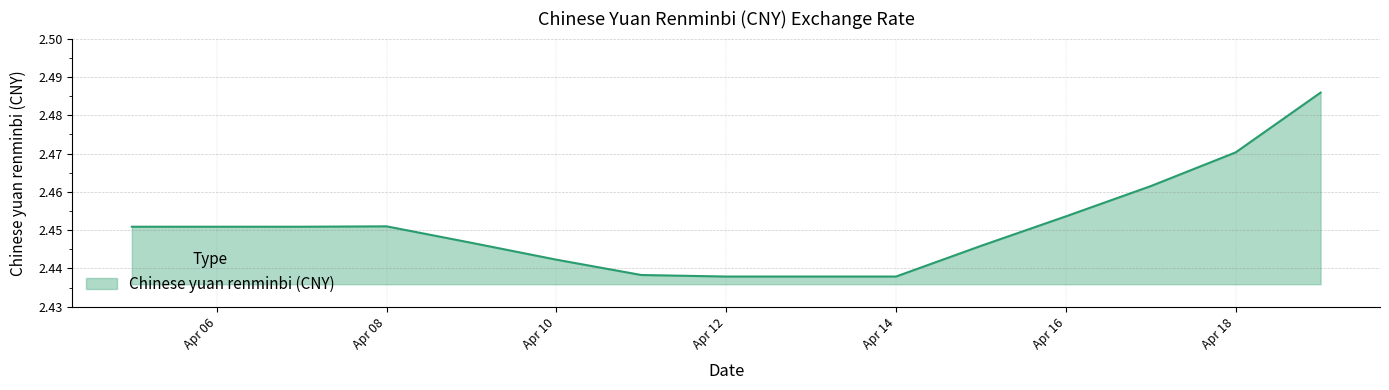

True or false: there are more than 1 points higher than both neighbors.

False